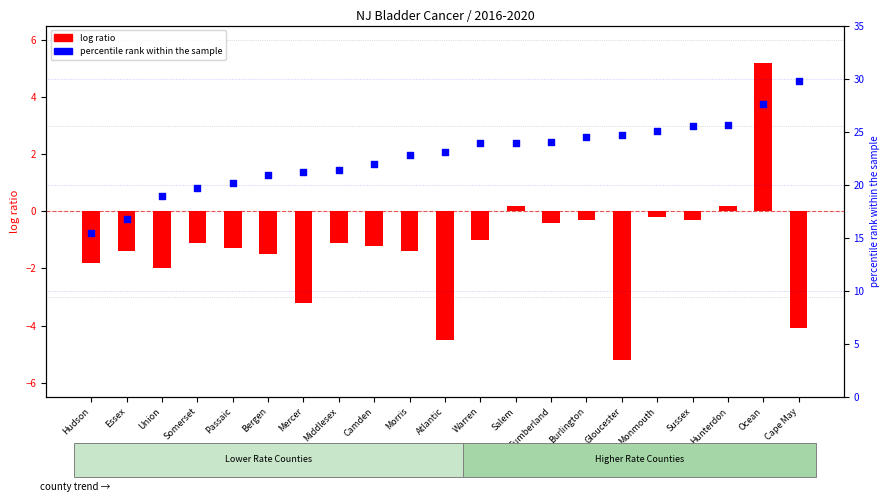

Which series contains the highest Y value?

percentile rank within the sample